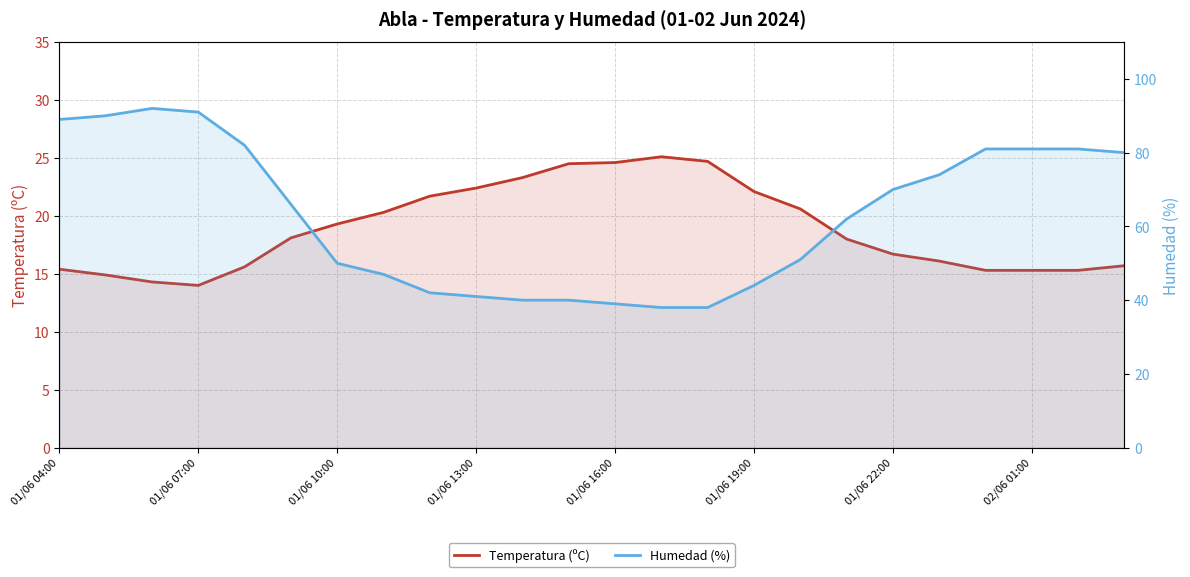

What is the label of the 2nd point from the right?

22